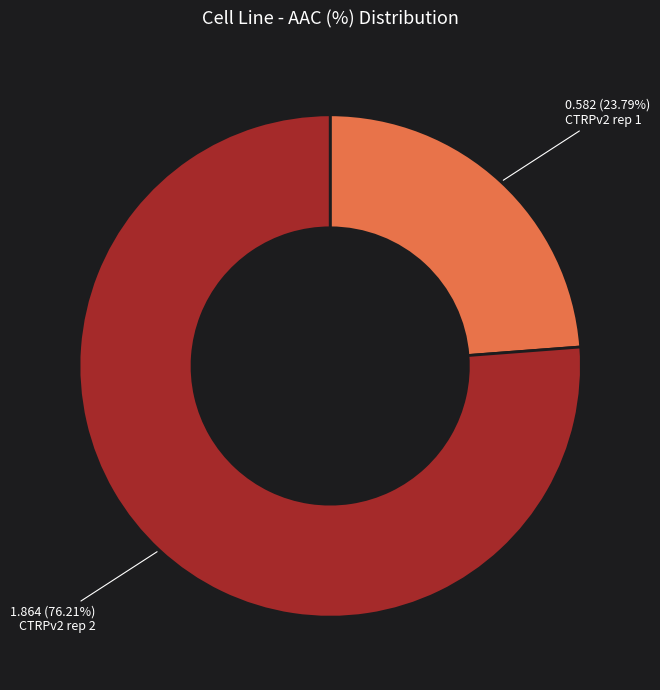

What is the smallest slice in the pie chart?

CTRPv2 rep 1